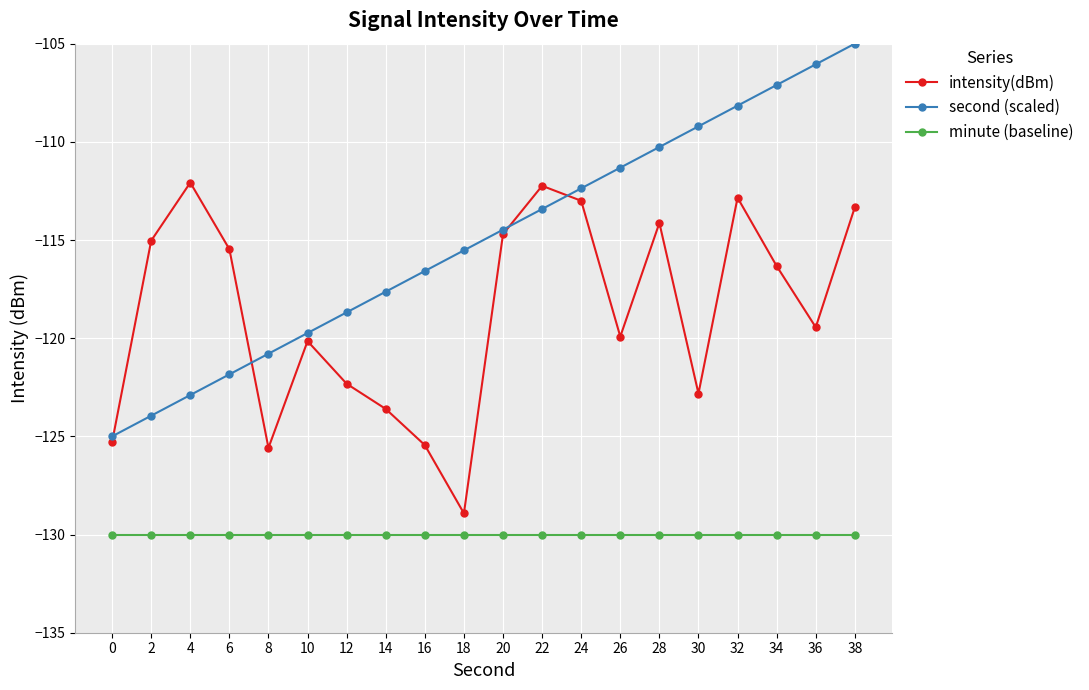

True or false: intensity(dBm) and minute (baseline) intersect in this chart.

False